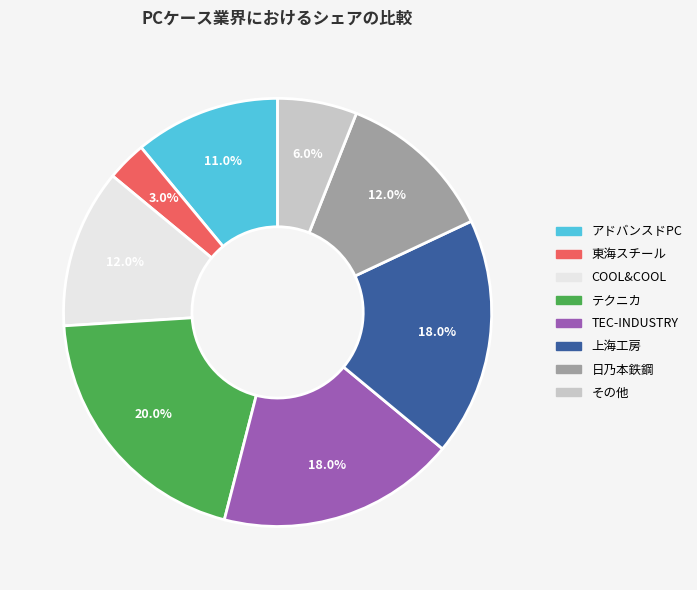

What percentage is the その他 slice, to the nearest percent?

6%